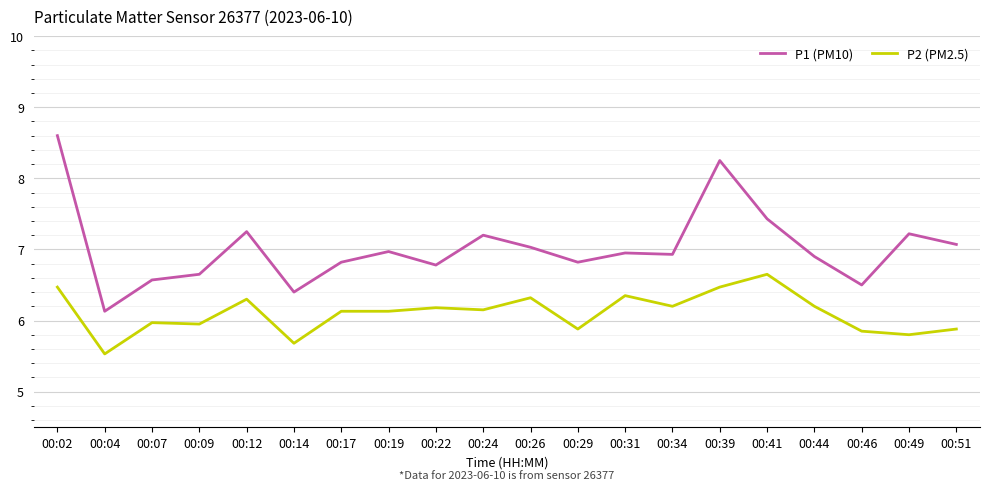

What is the lowest value of the P1 (PM10) series?

6.1